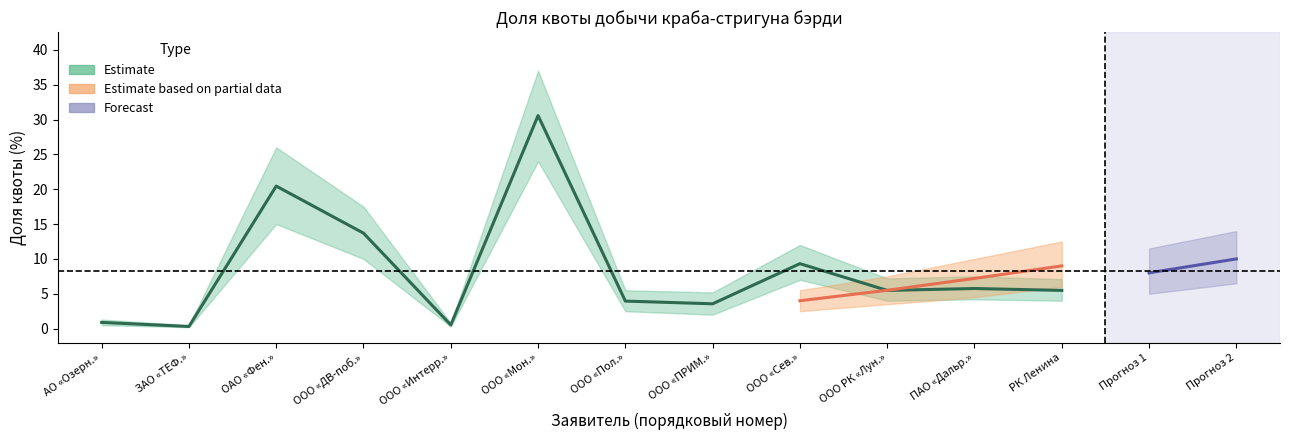

What is the change in value from ООО «Сев.» to ООО РК «Лун.»?

-3.8